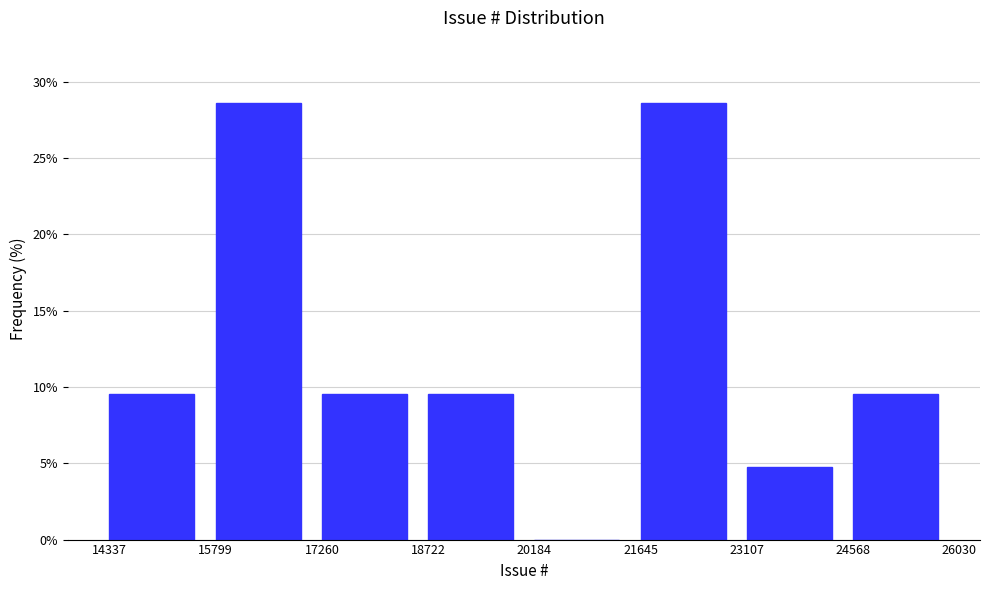

How tall is the bar that spans 24568 to 26030 on the x-axis? The values are not printed on the chart, so give them approximately, as read against the axis.

9.5